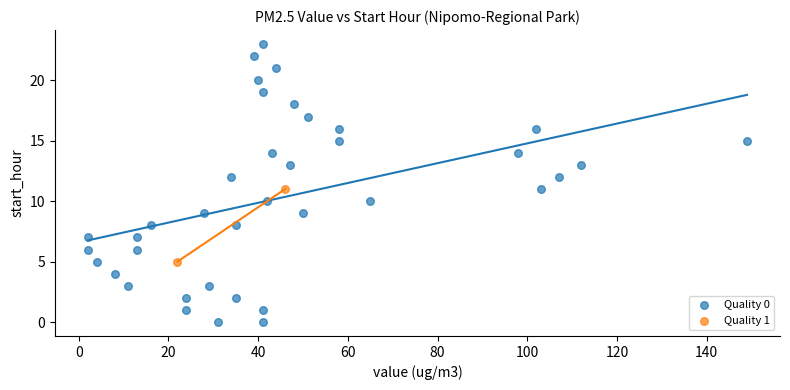

What are all the series names shown in the legend?

Quality 0, Quality 1